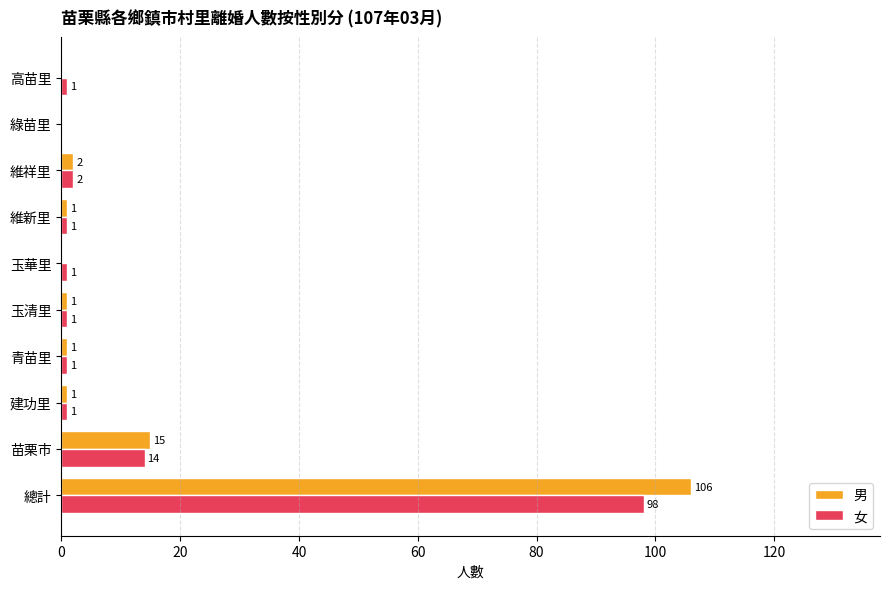

Which series has the largest total across all categories?

男